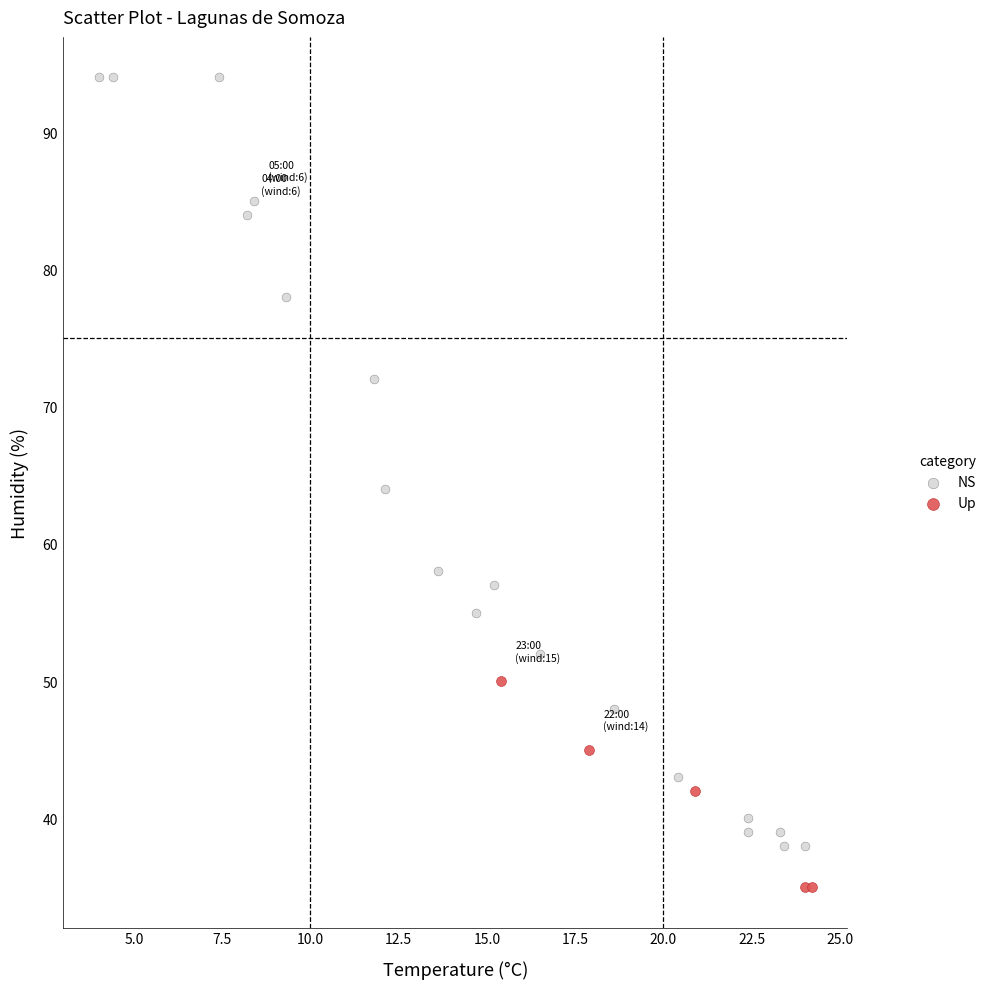

Which series reaches the minimum Y coordinate?

Up